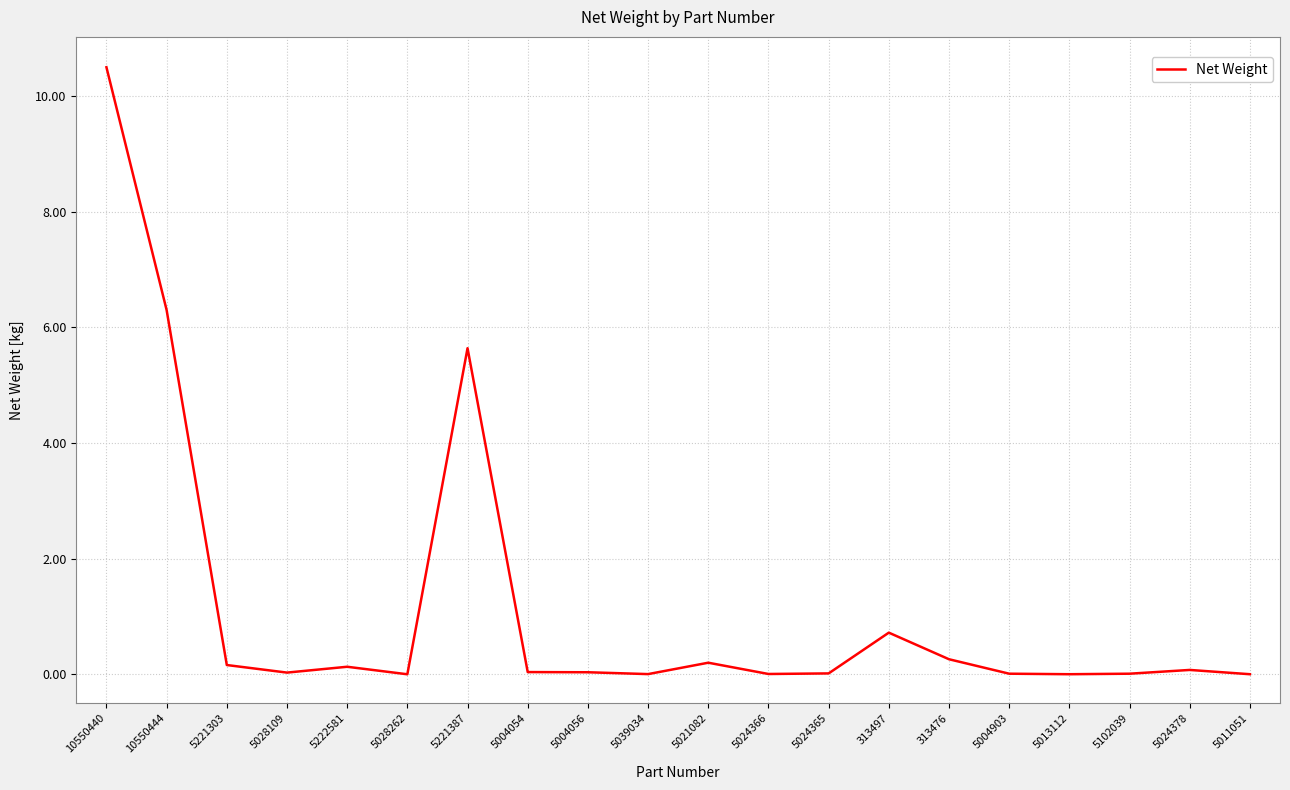

True or false: the data has more than 0 interior local peaks.

True